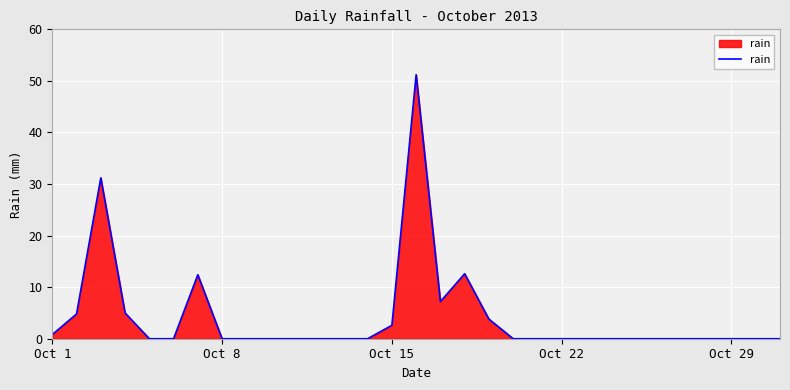

What is the maximum value shown in the chart?

51.2